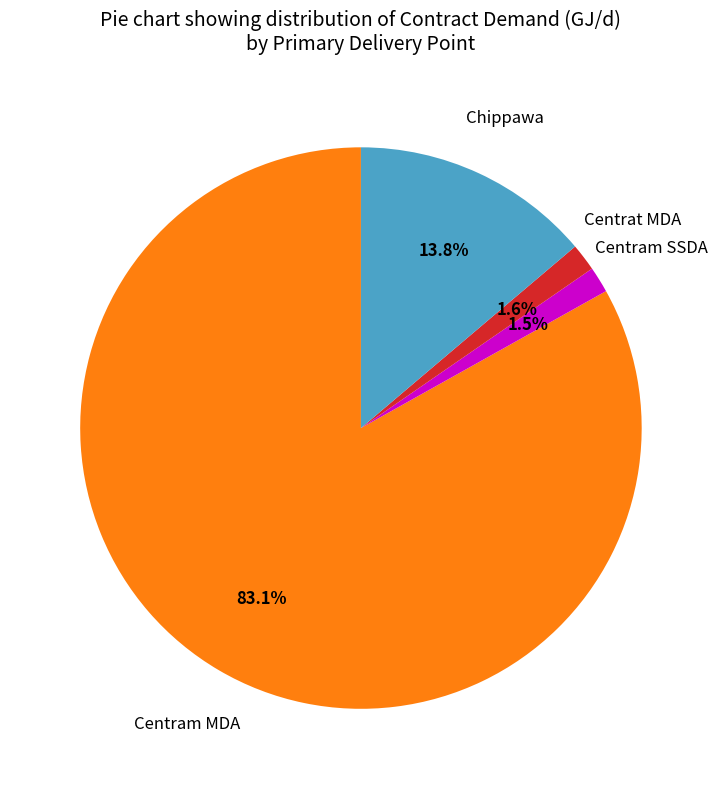

Count the number of slices in the pie.

4